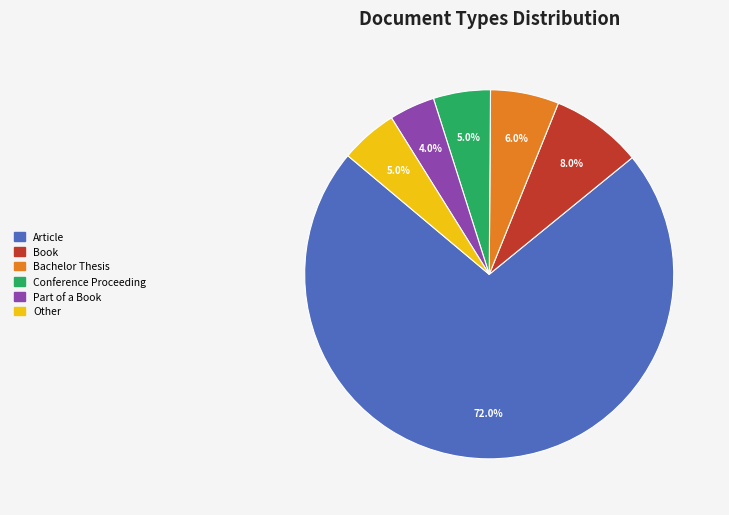

Which category has the smallest portion of the pie?

Part of a Book